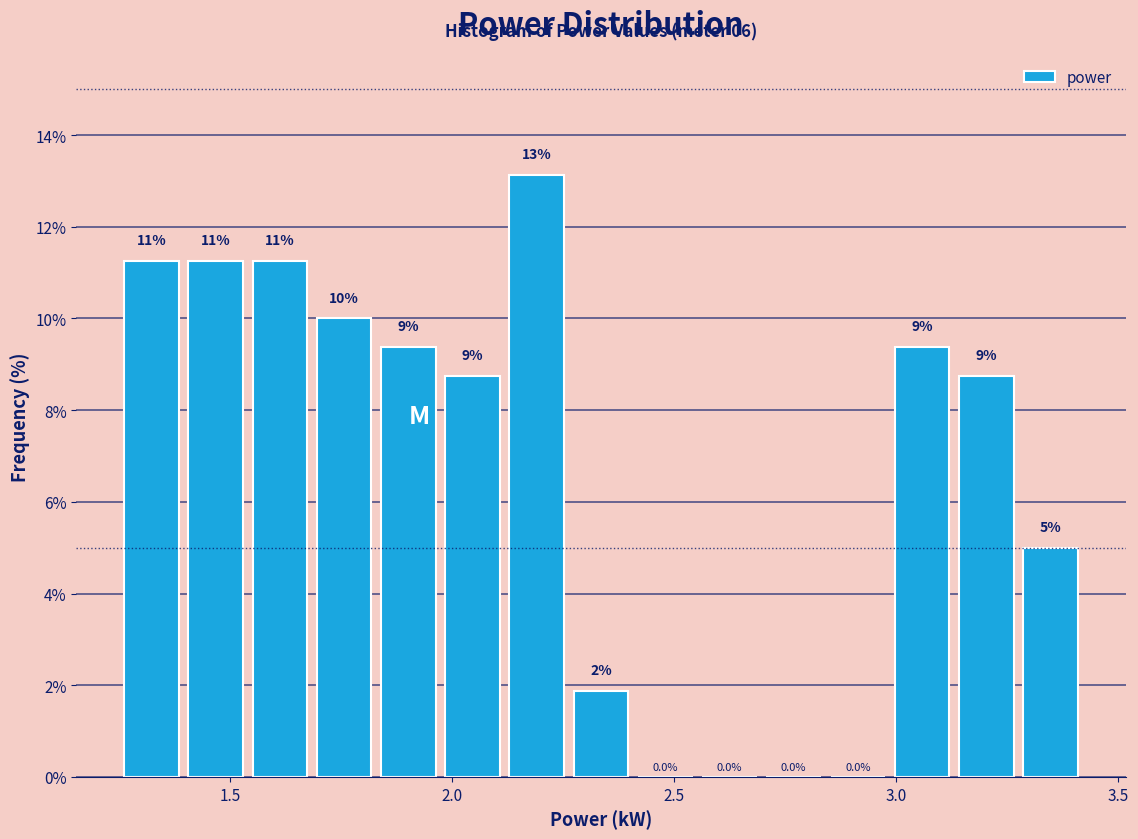

Around what value on the x-axis is the tallest bar? Give the approximate position of its centre, as read against the axis.

2.20